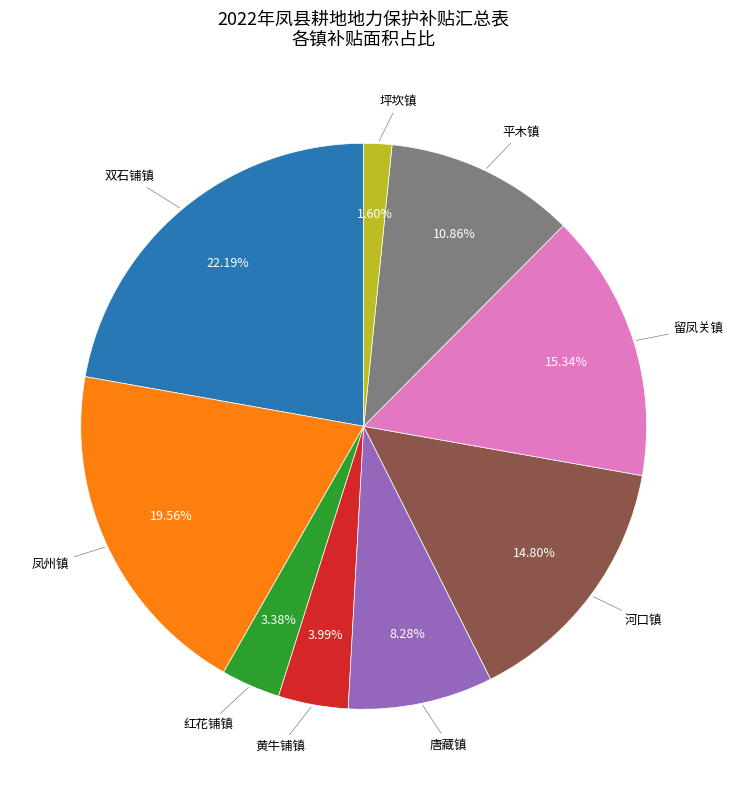

Which slice is the largest?

双石铺镇